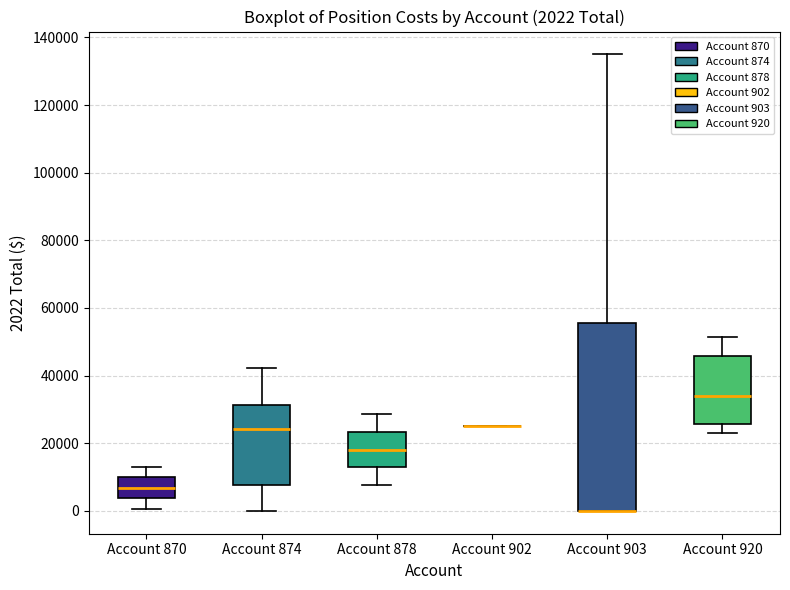

Comparing the boxes themselves (not the whiskers), which one is the tallest?

Account 903